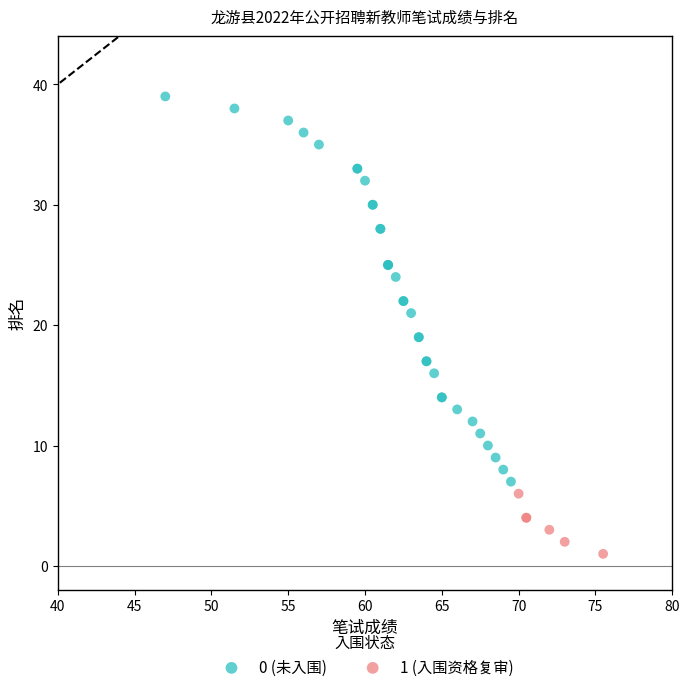

Which series reaches the maximum Y coordinate?

0 (未入围)